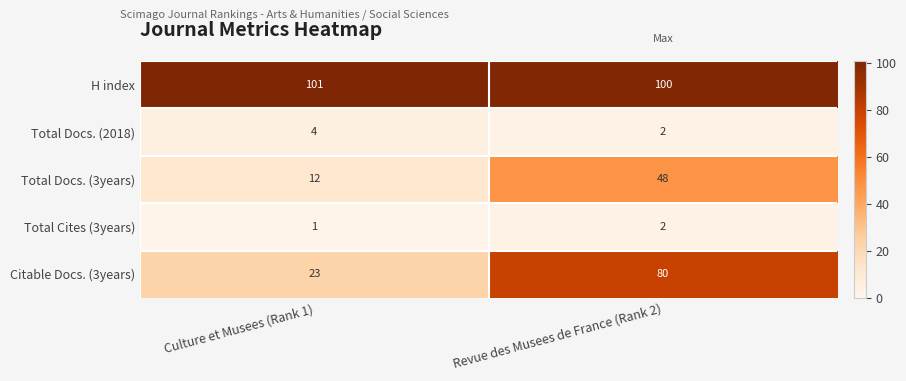

Reading left to right, what are all the values shown in this chart?

H index: Culture et Musees (Rank 1)=101	Revue des Musees de France (Rank 2)=100
Total Docs. (2018): Culture et Musees (Rank 1)=4	Revue des Musees de France (Rank 2)=2
Total Docs. (3years): Culture et Musees (Rank 1)=12	Revue des Musees de France (Rank 2)=48
Total Cites (3years): Culture et Musees (Rank 1)=1	Revue des Musees de France (Rank 2)=2
Citable Docs. (3years): Culture et Musees (Rank 1)=23	Revue des Musees de France (Rank 2)=80